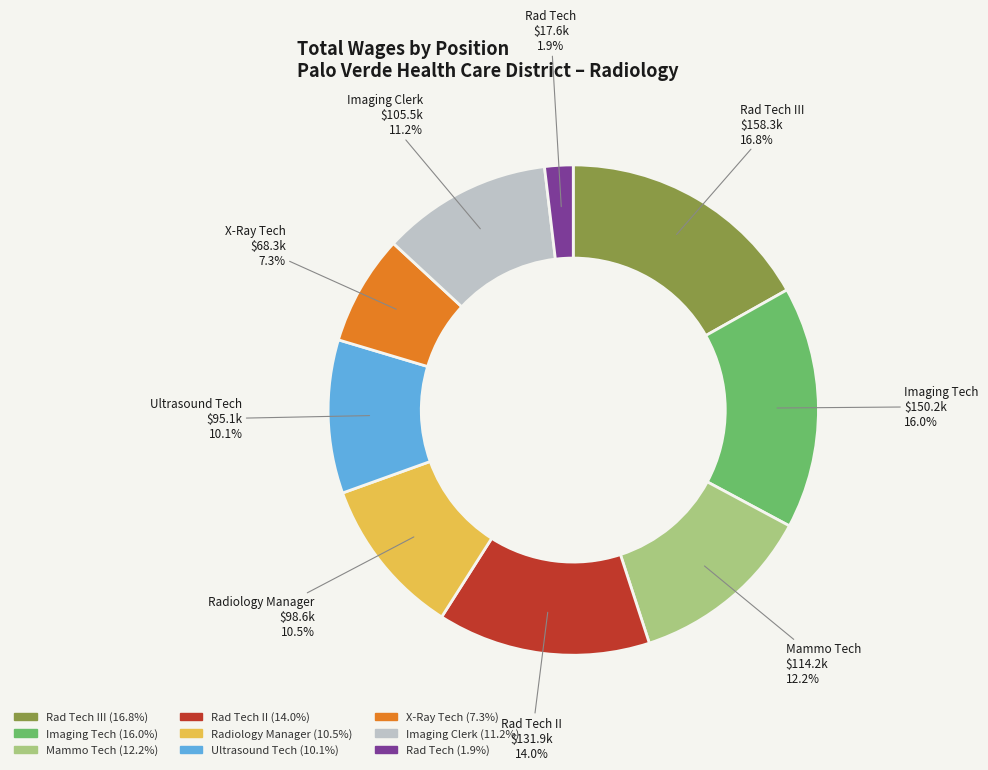

How many slices are in this pie chart?

9